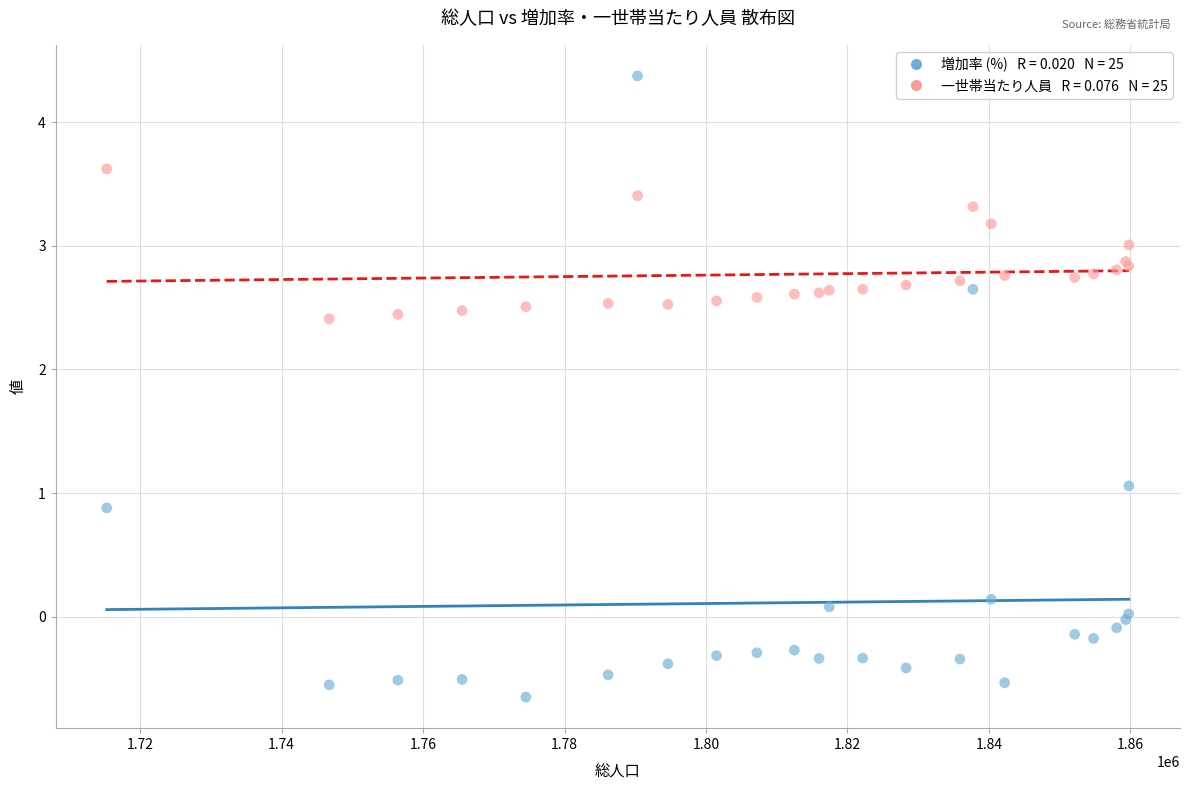

Across all series, what Y value is closest to 1?

1.1